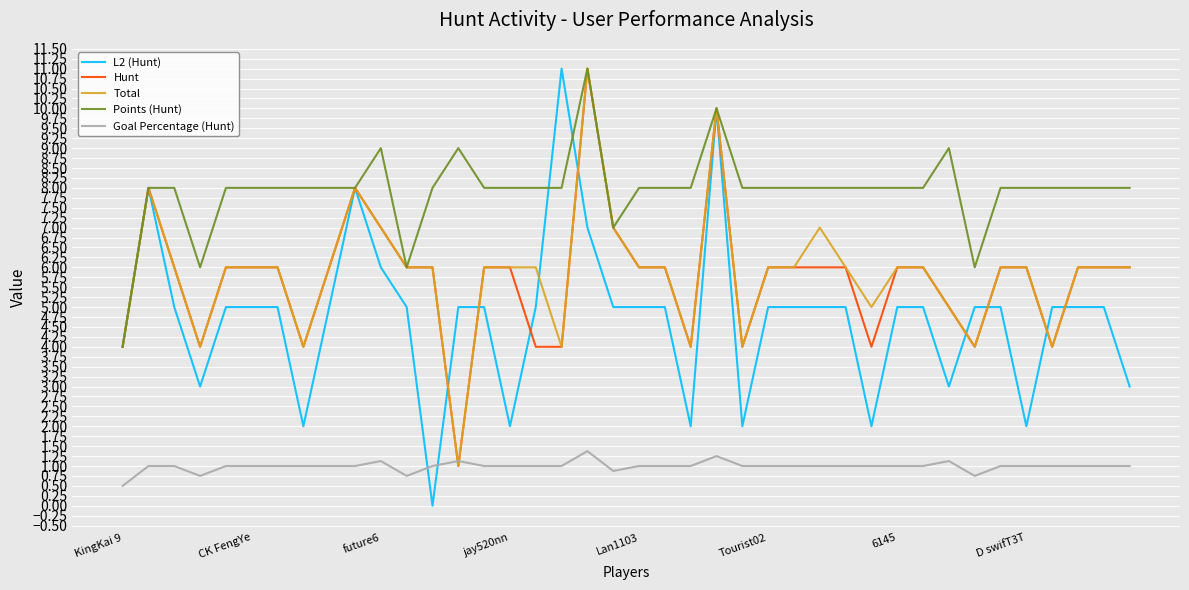

What is the lowest value of the Hunt series?

1.0